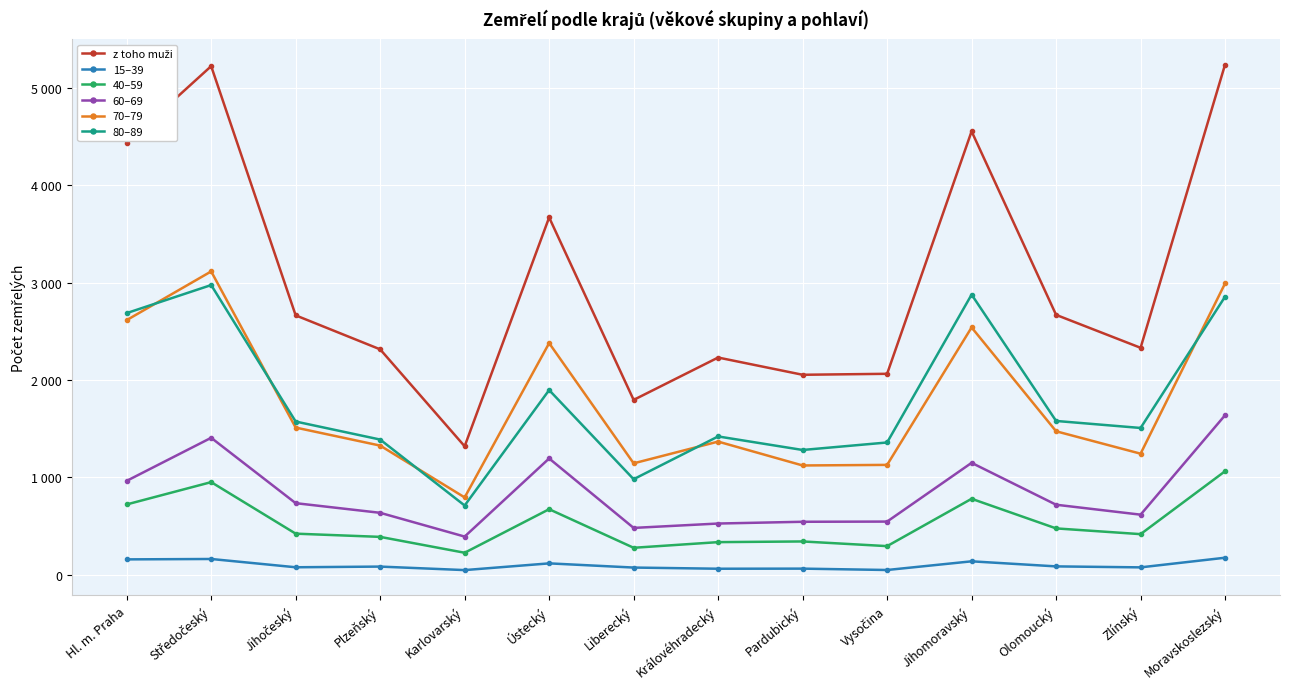

The value of 80–89 at Jihomoravský is 4612. True or false?

False